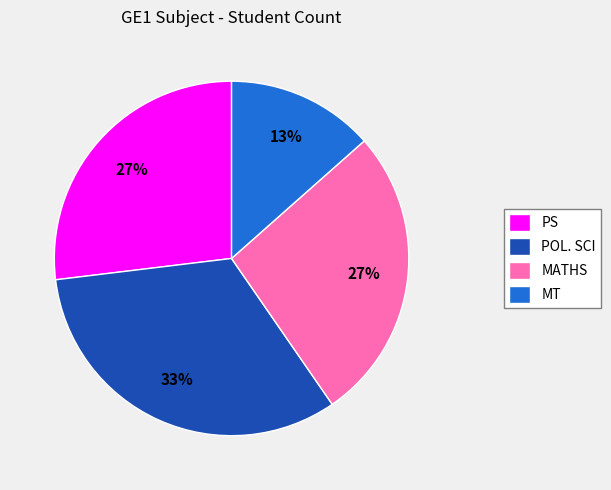

What is the ratio of the value at MT to the value at PS?

0.5